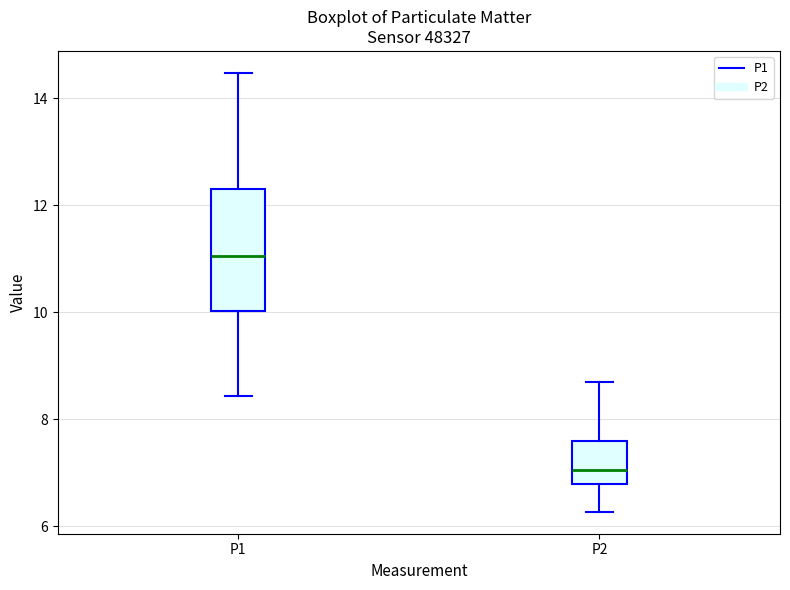

Reading left to right, transcribe this box plot: for each box, give where its median line is, the range the box spans, and where its two whiskers end, as read against the y-axis. The values are not printed on the chart, so give them approximately, as read against the axis.

P1: median 11.0, box 10.0 to 12.4, whiskers 8.4 to 14.4
P2: median 7.0, box 6.8 to 7.6, whiskers 6.2 to 8.8